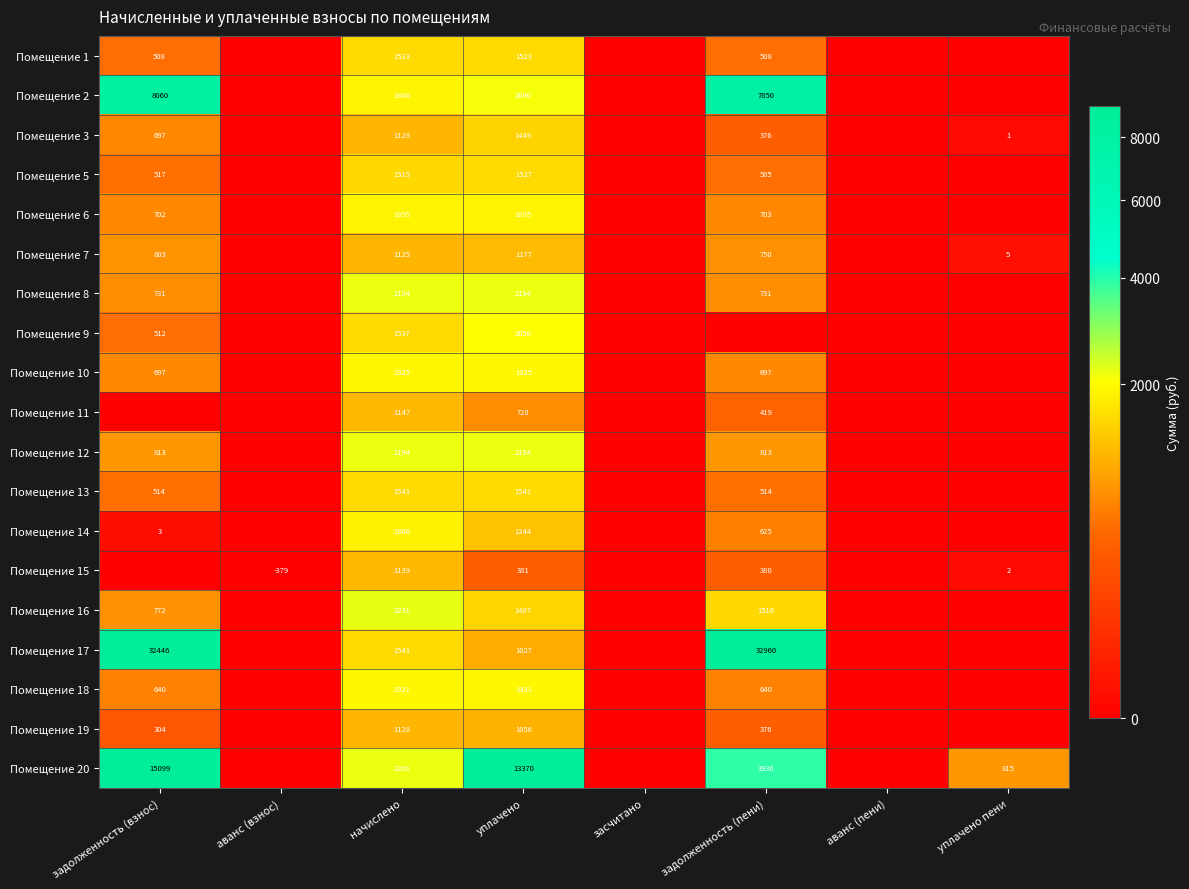

Is it true that Помещение 18 equals 640 at задолженность (пени)?

True